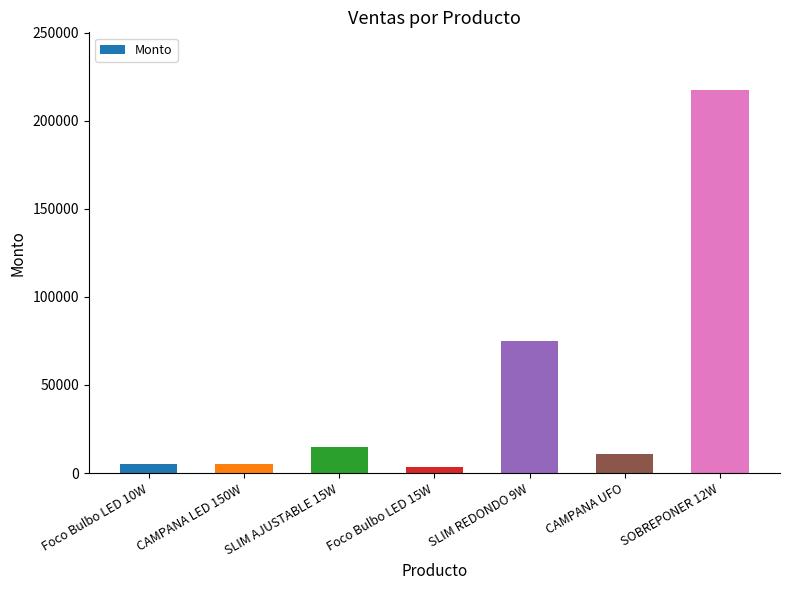

What is the value of the 6th bar from the left?

10756.8